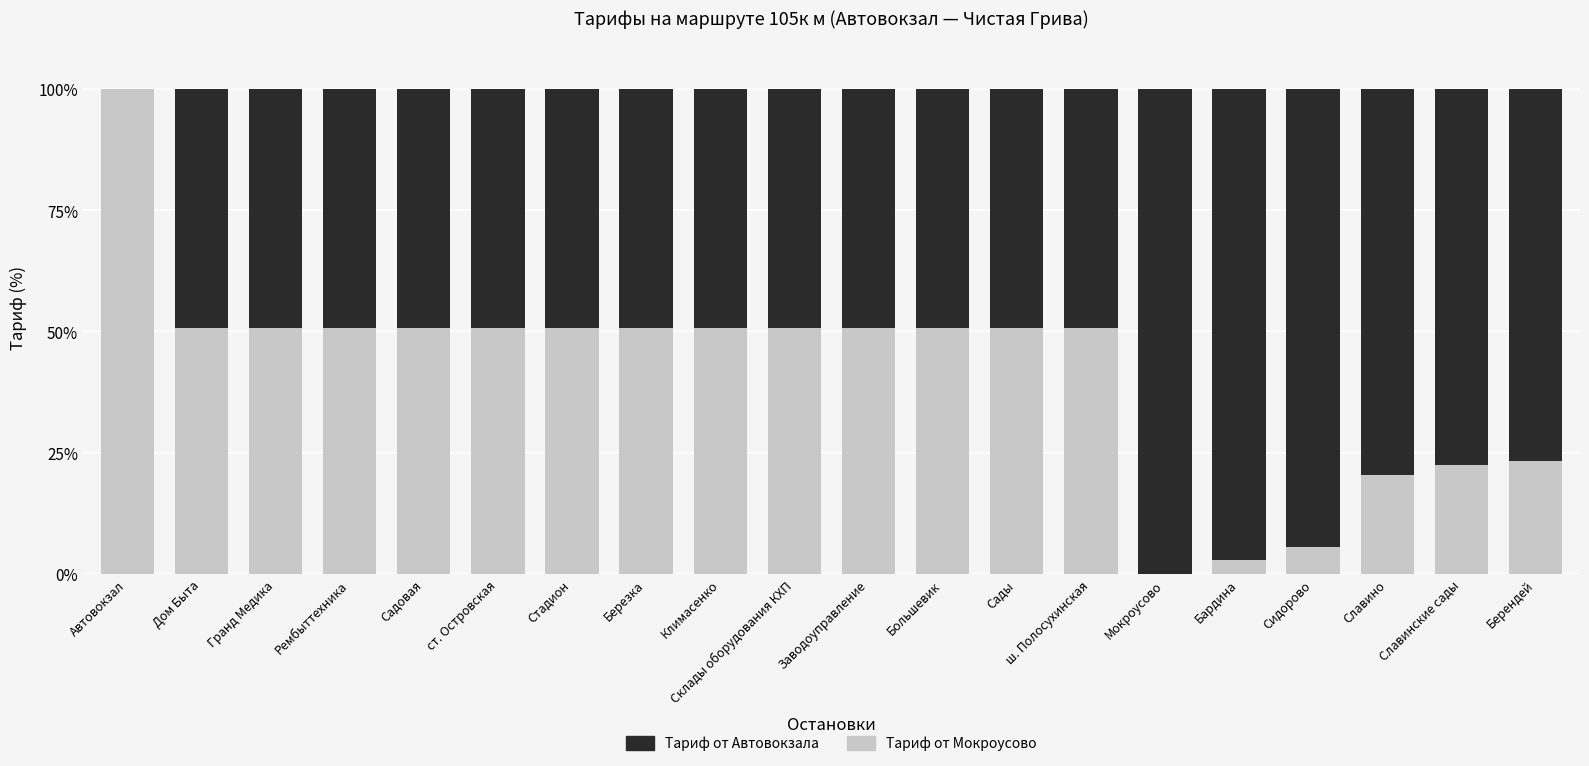

Does the chart contain stacked bars?

Yes